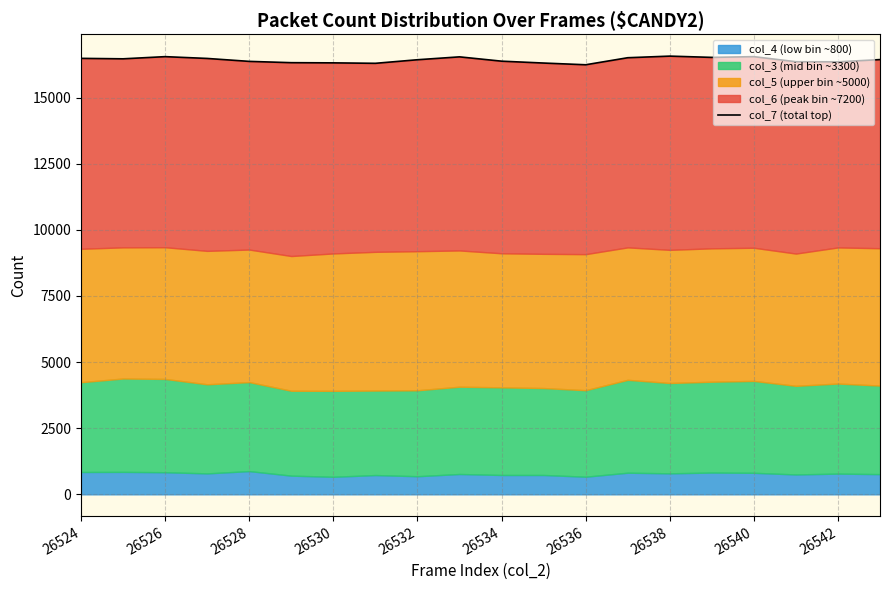

What is the value of the 20th point from the left?

16434